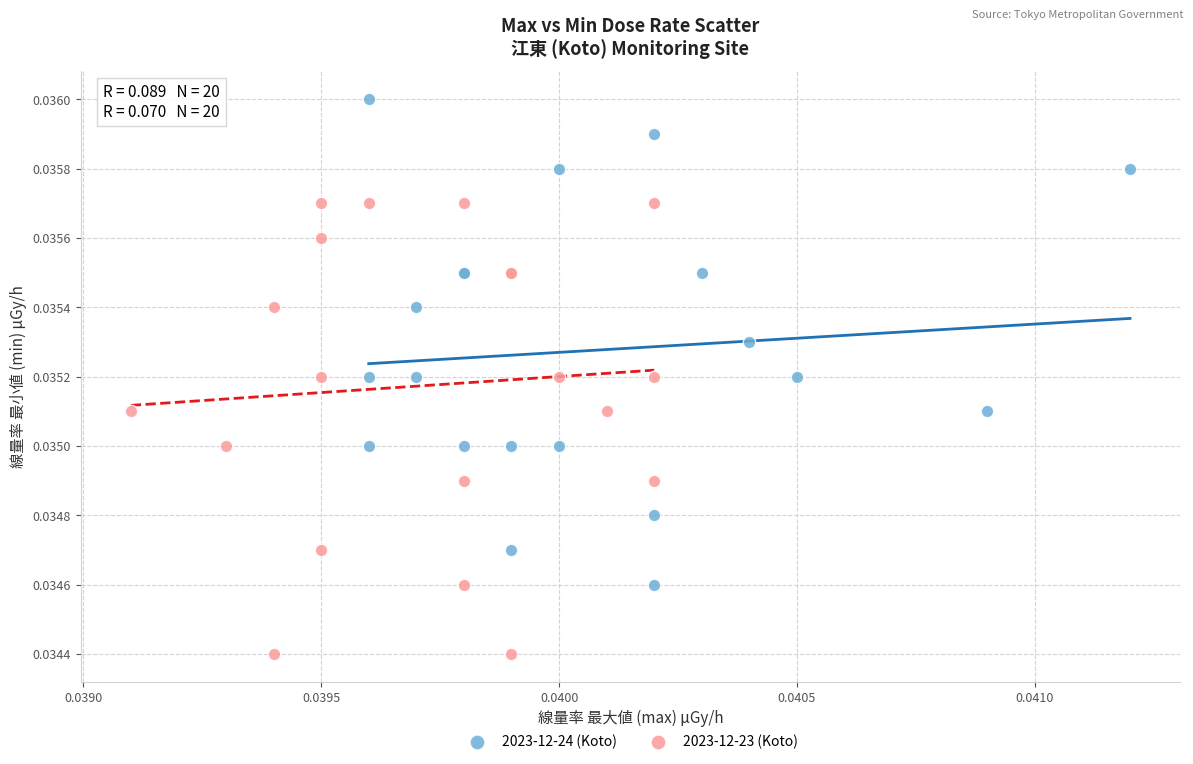

Which series has the widest spread of Y values?

2023-12-24 (Koto)